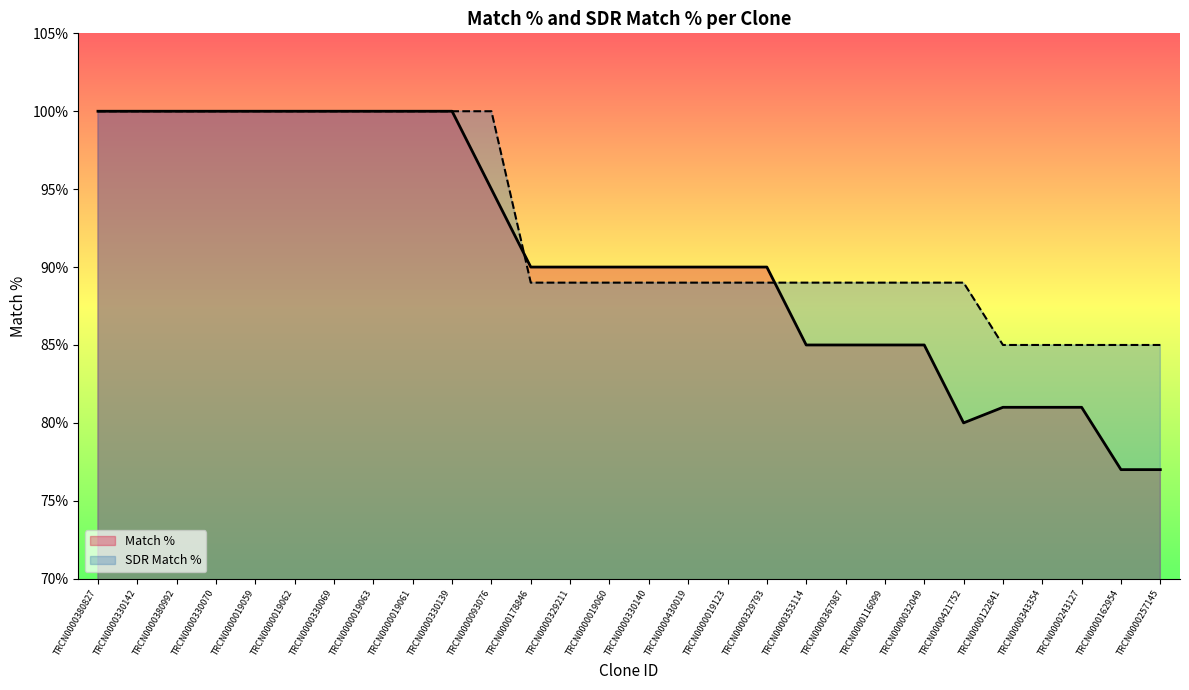

Reading right to left, list all the values displayed in this chart.

Match %: 77	77	81	81	81	80	85	85	85	85	90	90	90	90	90	90	90	95	100	100	100	100	100	100	100	100	100	100
SDR Match %: 85	85	85	85	85	89	89	89	89	89	89	89	89	89	89	89	89	100	100	100	100	100	100	100	100	100	100	100